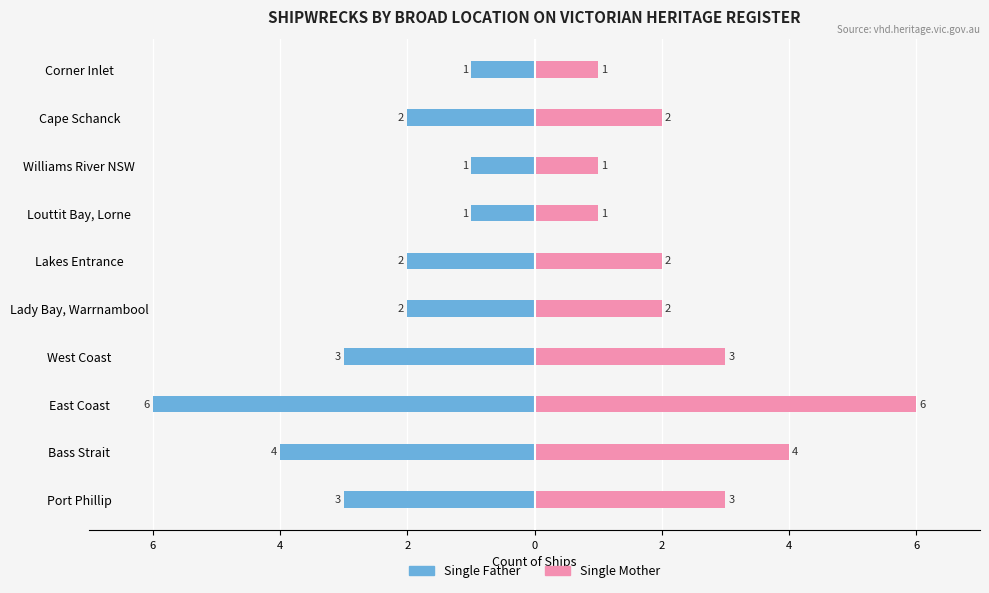

Reading left to right, list all the values displayed in this chart.

Single Father: -3	-4	-6	-3	-2	-2	-1	-1	-2	-1
Single Mother: 3	4	6	3	2	2	1	1	2	1